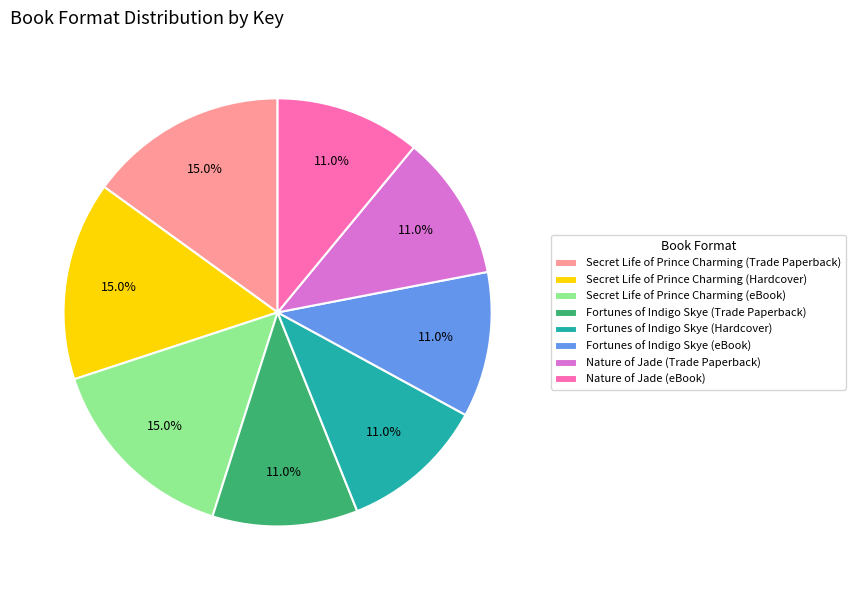

To the nearest percent, what percentage of the pie is Nature of Jade (eBook)?

11%